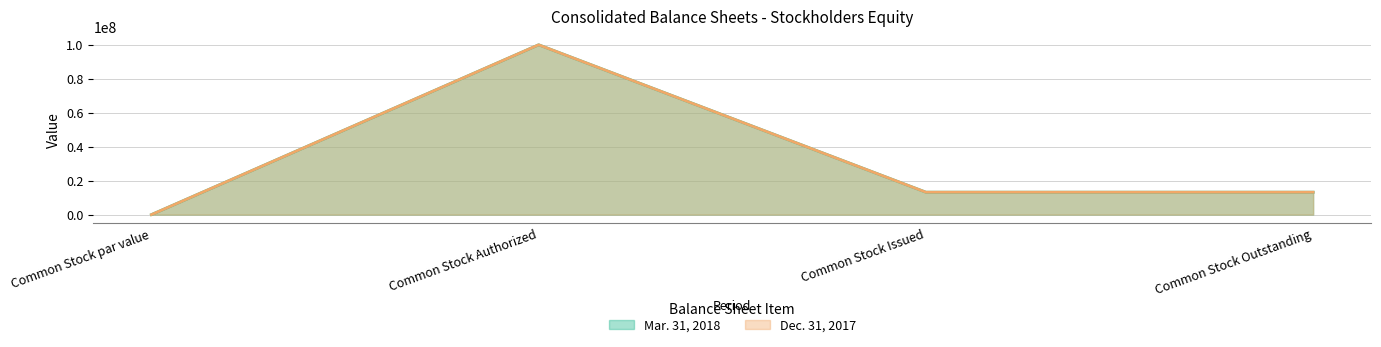

Rank the series by their maximum value, from lowest to highest.

Mar. 31, 2018, Dec. 31, 2017